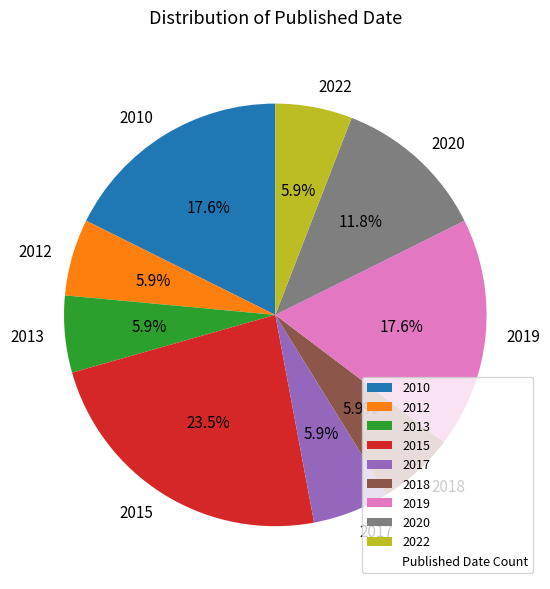

To the nearest percent, what percentage of the pie is 2017?

6%